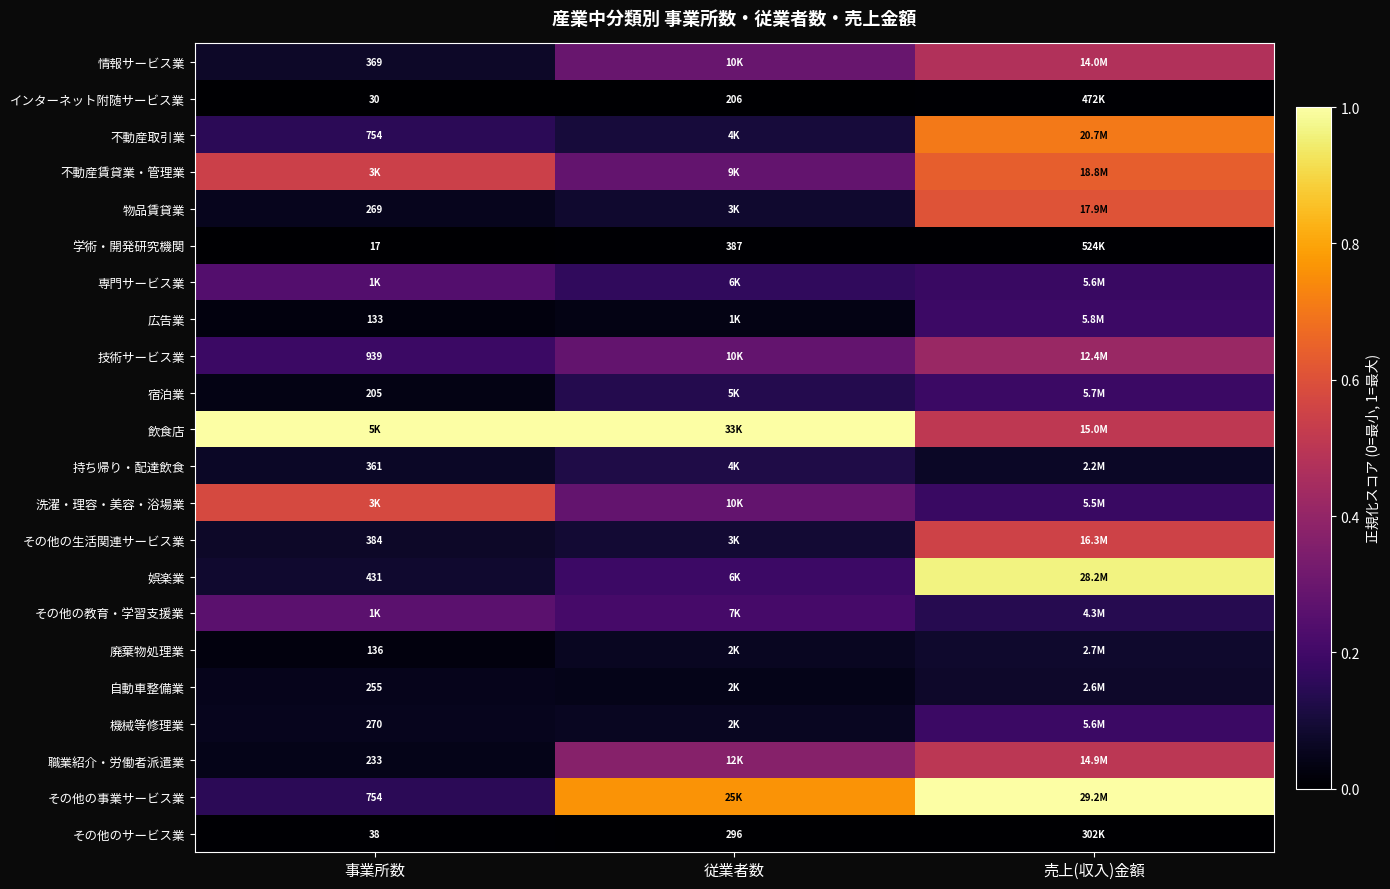

How many distinct data groups are displayed?

22